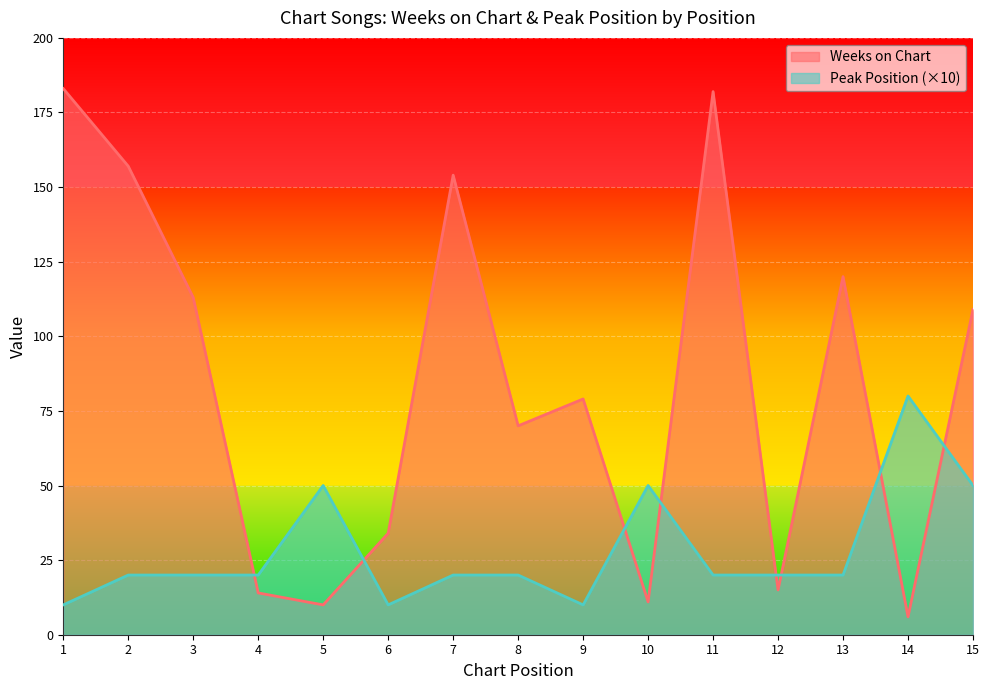

What is the value of the Weeks on Chart point at the 6th from the left?

34